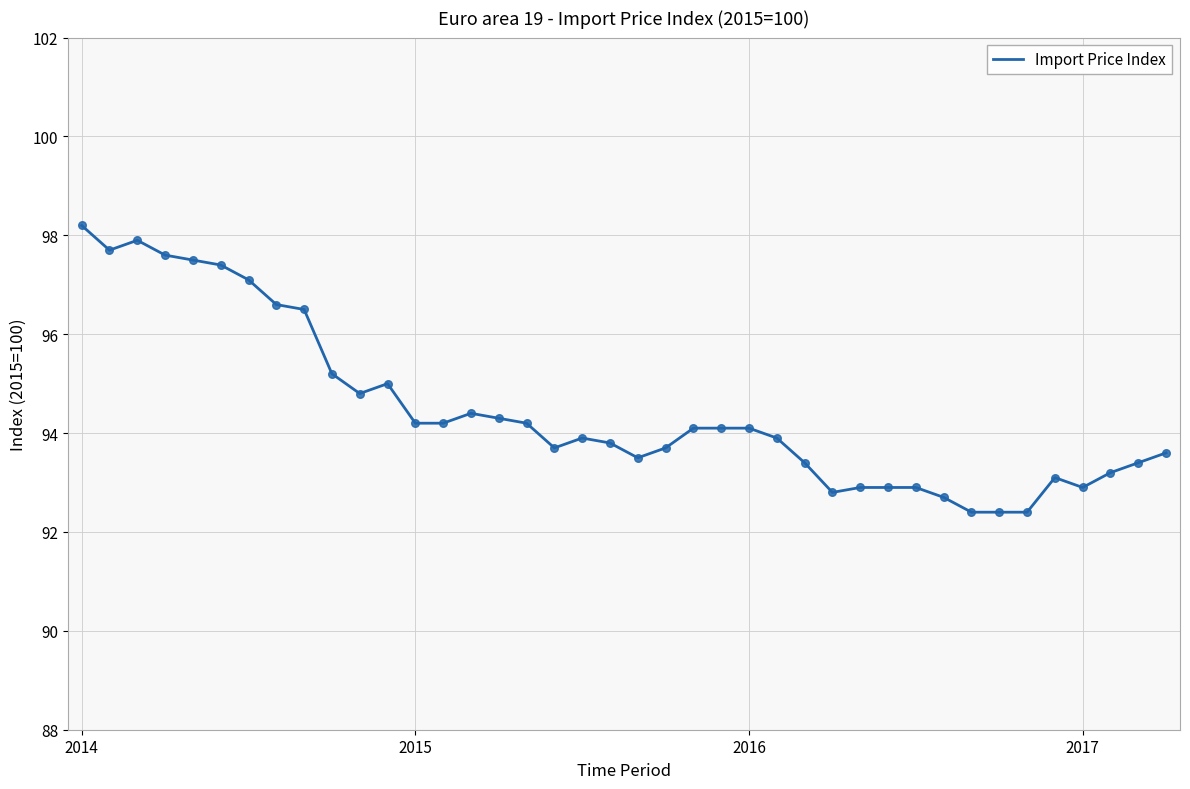

What is the maximum value shown in the chart?

98.2